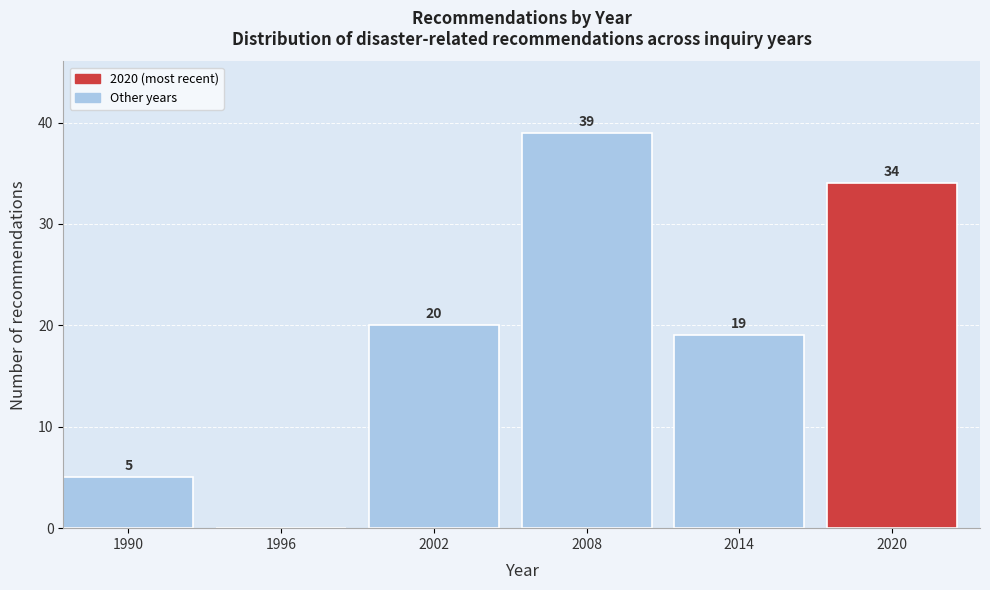

Reading left to right, what are all the values shown in this chart?

1990=5	1996=0	2002=20	2008=39	2014=19	2020=34